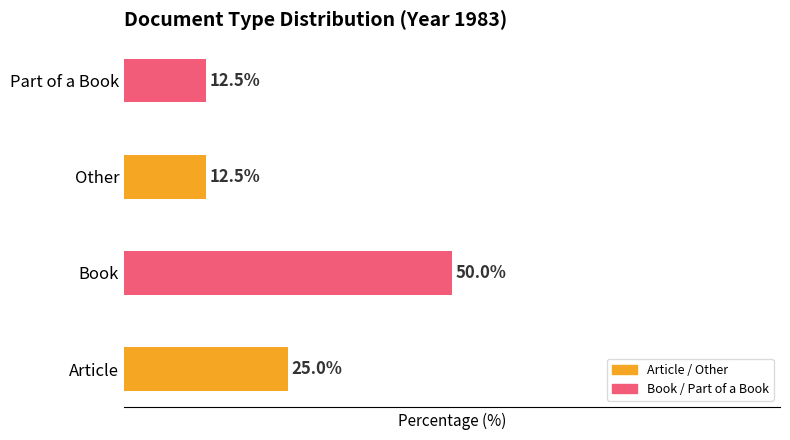

Which has a higher value, Other or Article?

Article